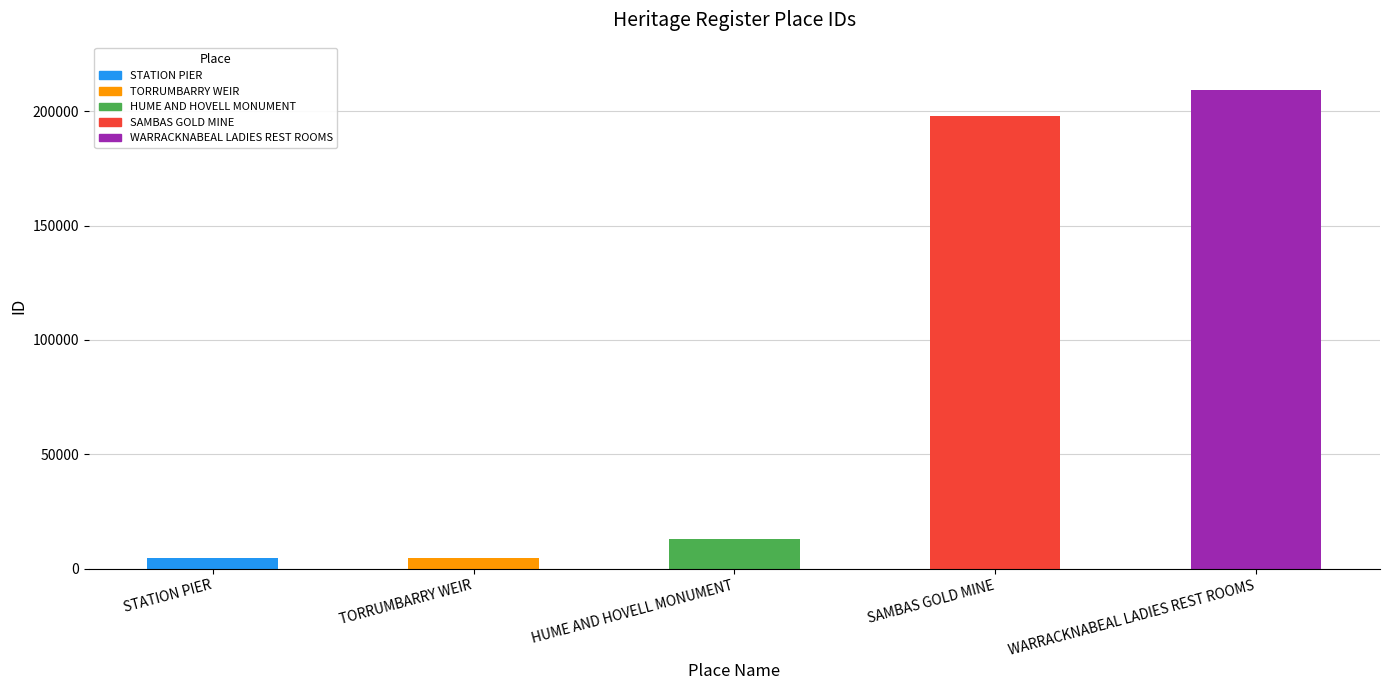

What is the greatest value displayed?

209200